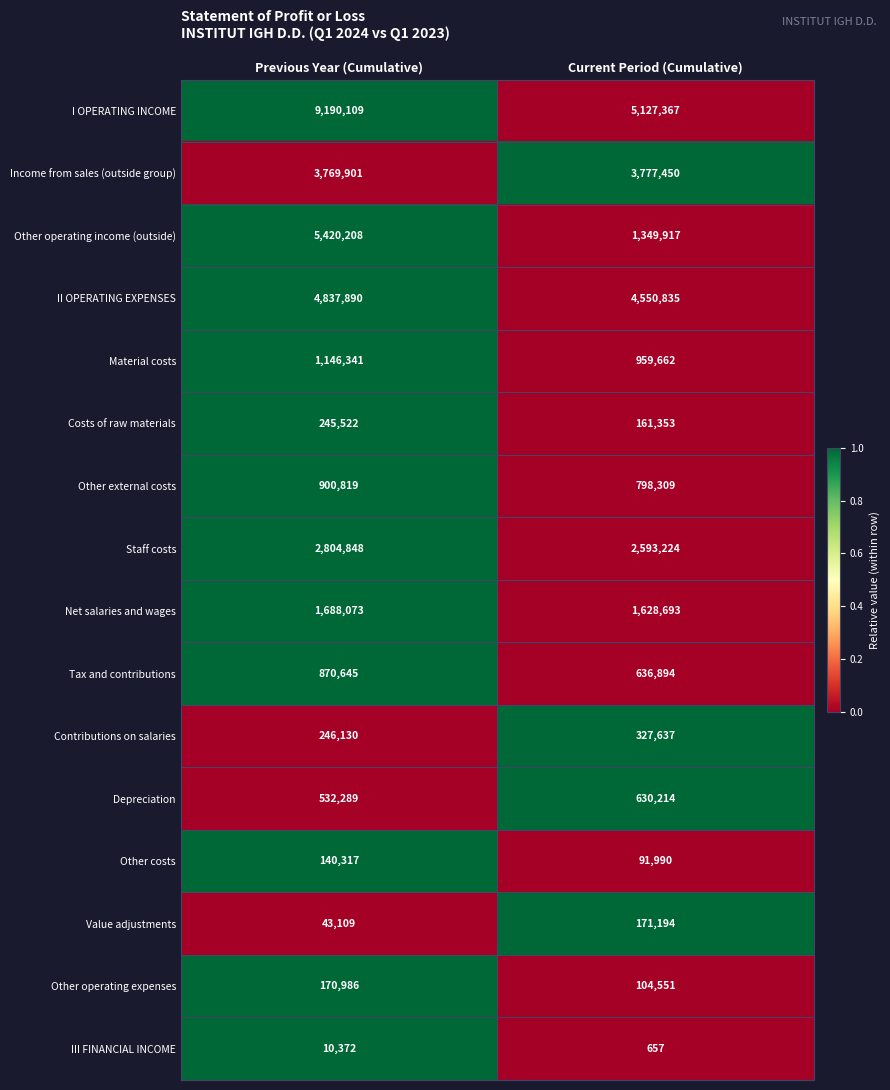

True or false: Net salaries and wages has a value of 2344134 at Current Period (Cumulative).

False